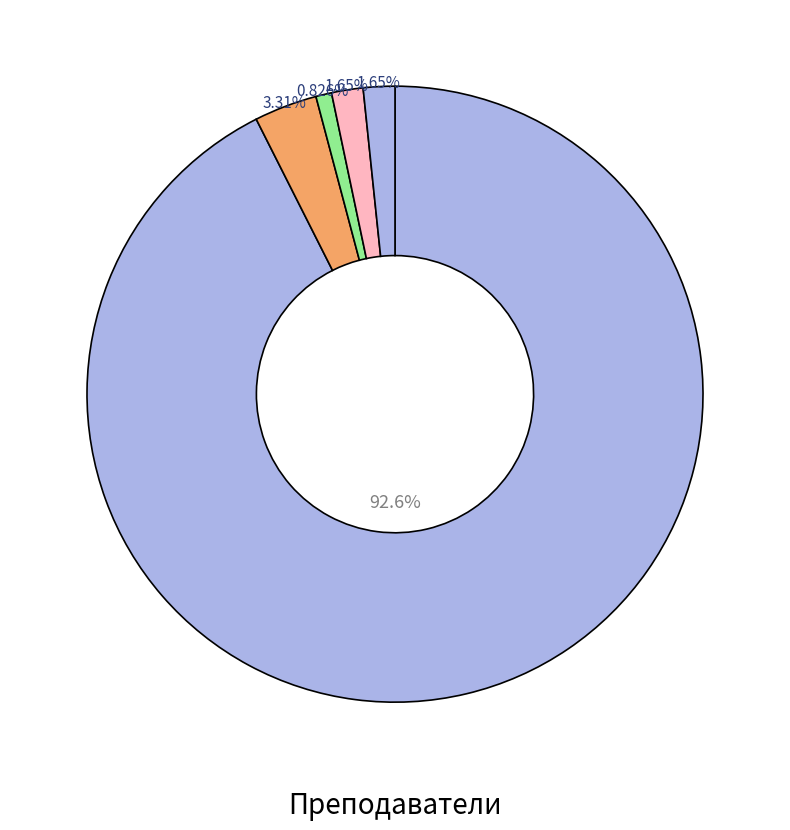

How many slices are in this pie chart?

5